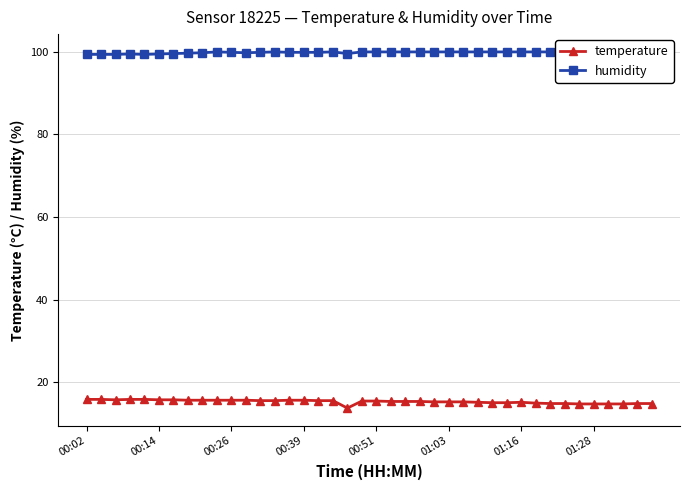

The humidity series shows 99.8 at 12. True or false?

True